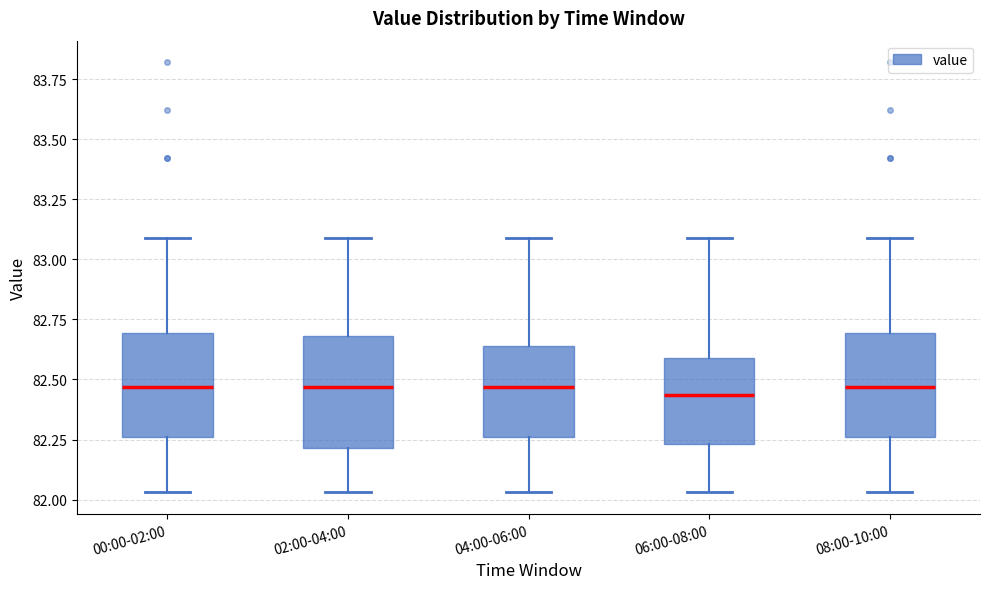

Where is the lower edge of the box for 06:00-08:00 on the y-axis? The values are not printed on the chart, so give them approximately, as read against the axis.

82.25